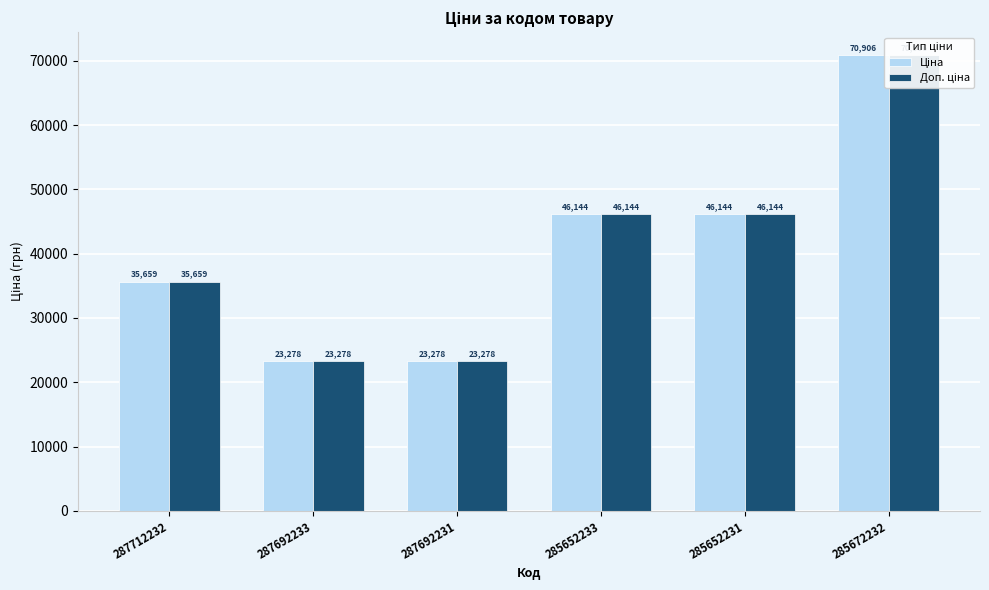

What is the lowest value of the Ціна series?

23278.2